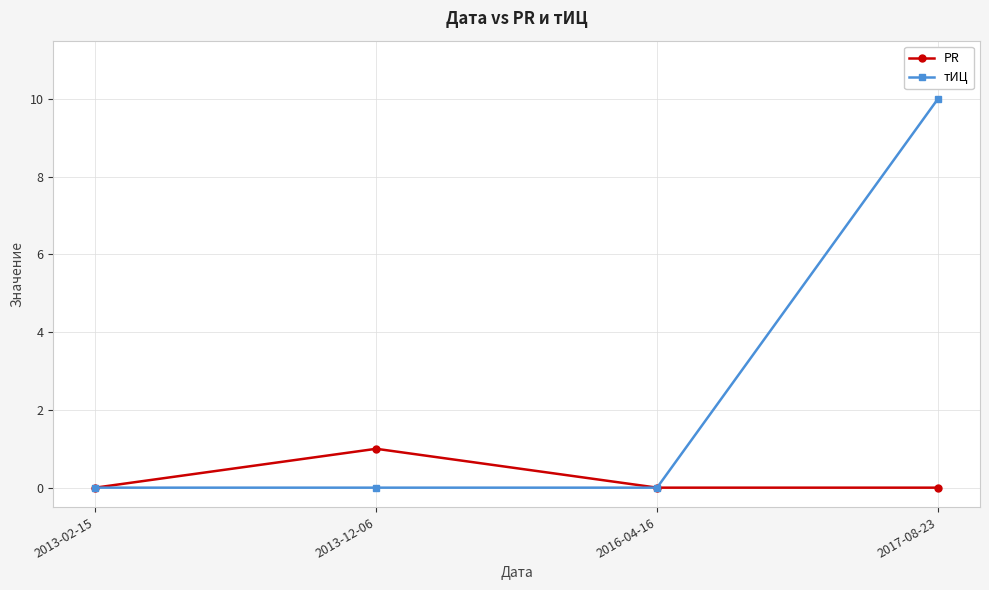

In PR, how many points are higher than both neighbors (excluding endpoints)?

1